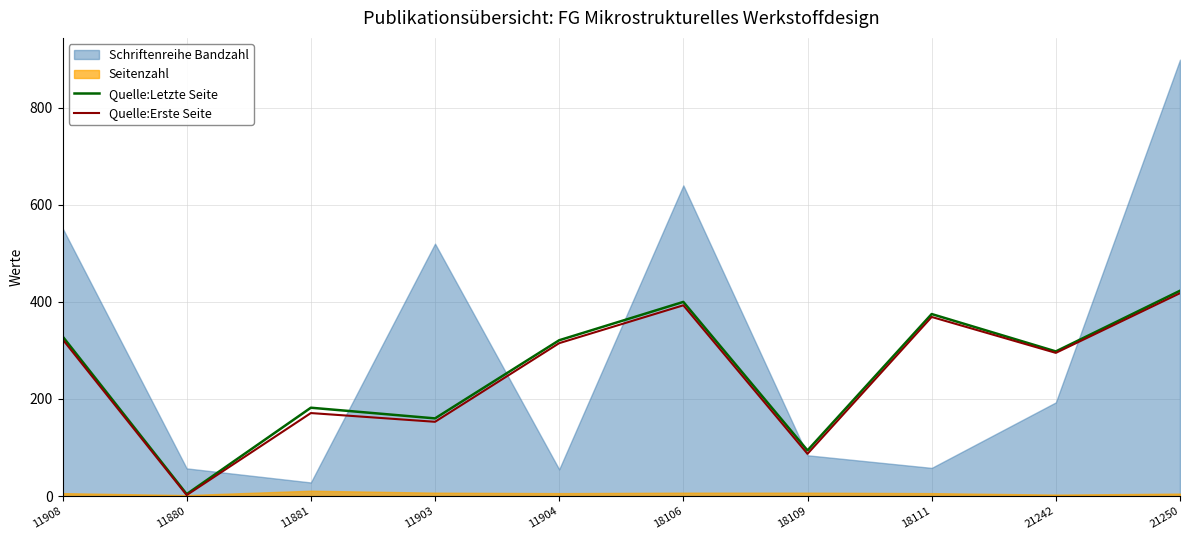

How many values in the Quelle:Erste Seite series exceed 315?

4